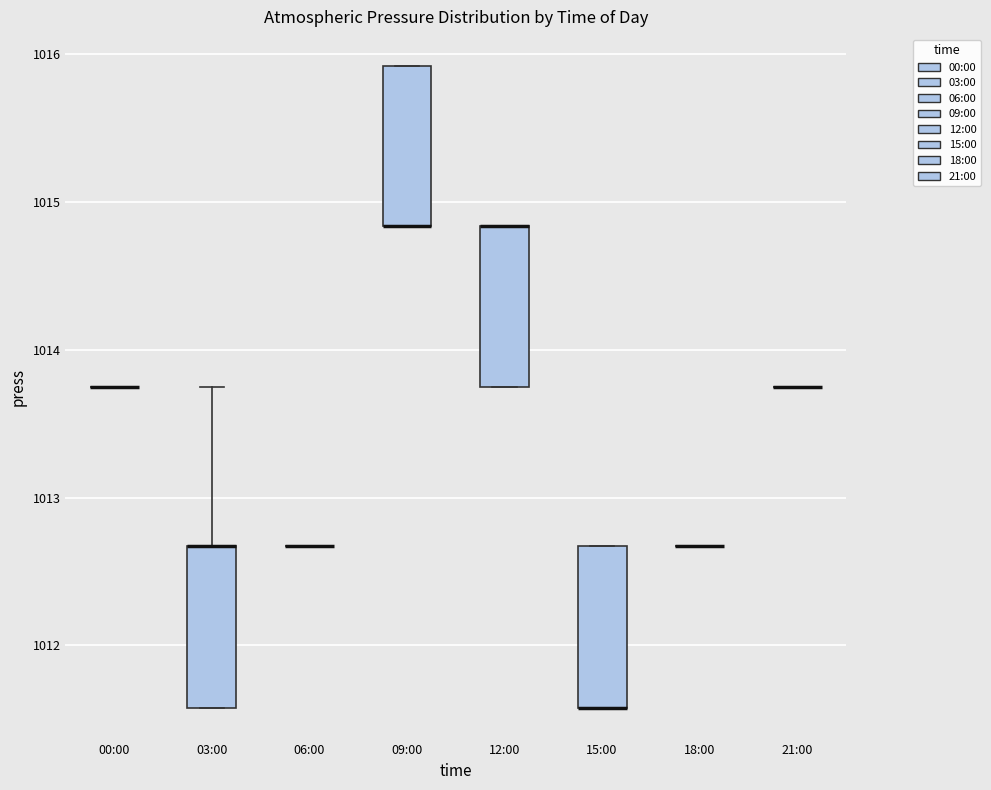

Reading left to right, transcribe this box plot: for each box, give where its median line is, the range the box spans, and where its two whiskers end, as read against the y-axis. The values are not printed on the chart, so give them approximately, as read against the axis.

00:00: box collapsed to a line at 1013.8, whiskers 1013.8 to 1013.8
03:00: median 1012.7 (drawn on the box's upper edge), box 1011.6 to 1012.7, whiskers 1011.6 to 1013.8
06:00: box collapsed to a line at 1012.7, whiskers 1012.7 to 1012.7
09:00: median 1014.8 (drawn on the box's lower edge), box 1014.8 to 1015.9, whiskers 1014.8 to 1015.9
12:00: median 1014.8 (drawn on the box's upper edge), box 1013.8 to 1014.8, whiskers 1013.8 to 1014.8
15:00: median 1011.6 (drawn on the box's lower edge), box 1011.6 to 1012.7, whiskers 1011.6 to 1012.7
18:00: box collapsed to a line at 1012.7, whiskers 1012.7 to 1012.7
21:00: box collapsed to a line at 1013.8, whiskers 1013.8 to 1013.8